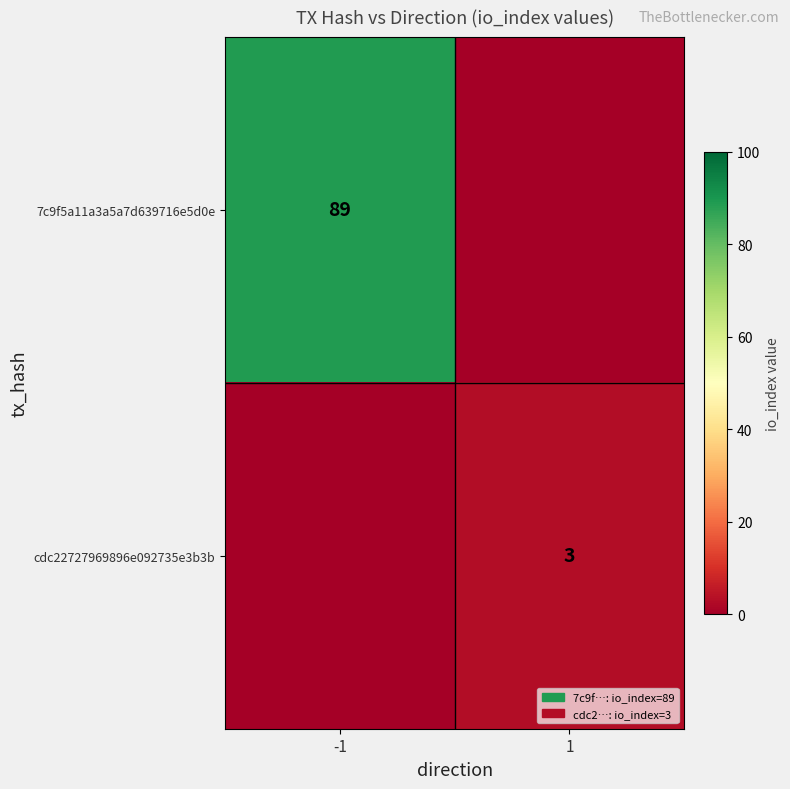

Which has a higher value, -1 or 1?

-1